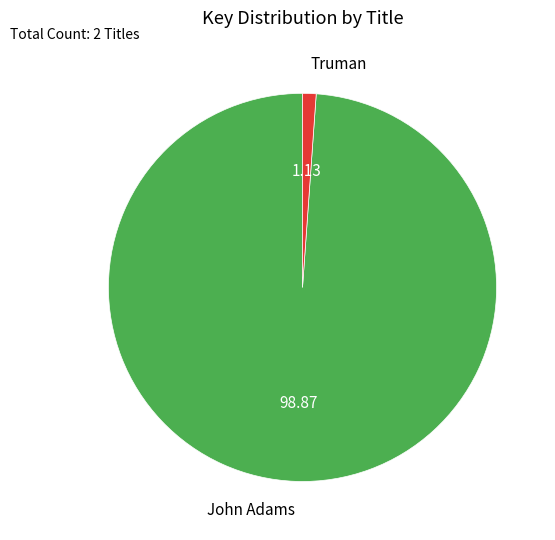

Approximately how many times larger is the value at John Adams compared to Truman?

87.7